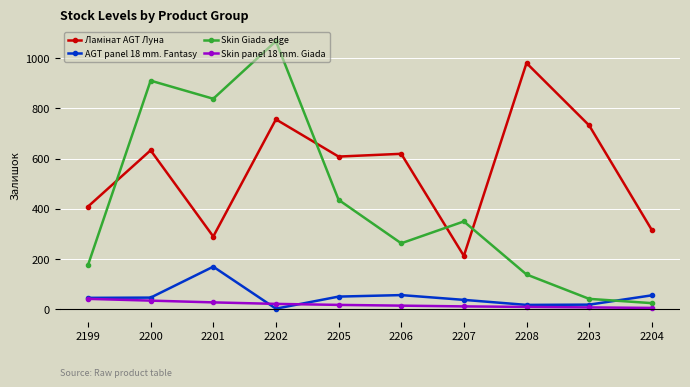

Which series changed the most between 2206 and 2203?

Skin Giada edge